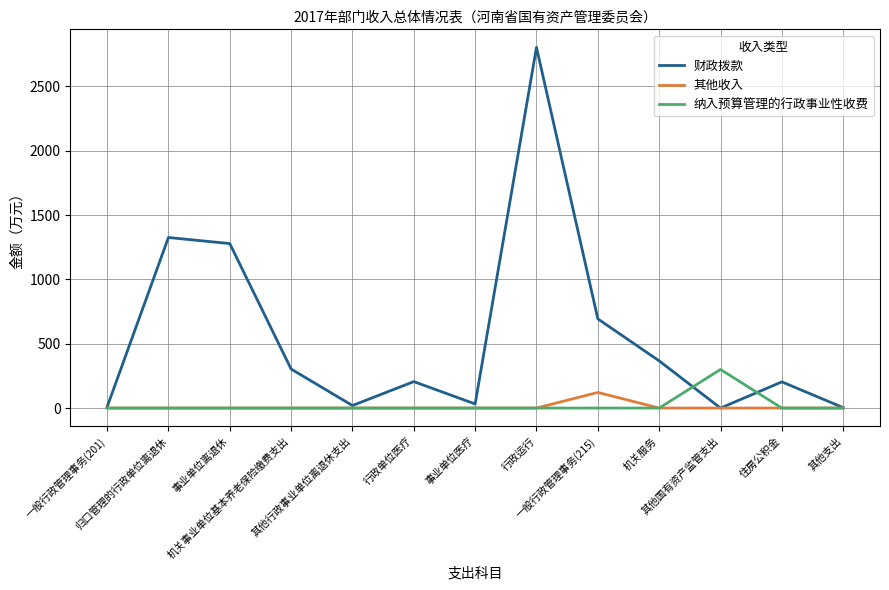

The value of 纳入预算管理的行政事业性收费 at 一般行政管理事务(201) is 0.0. True or false?

True